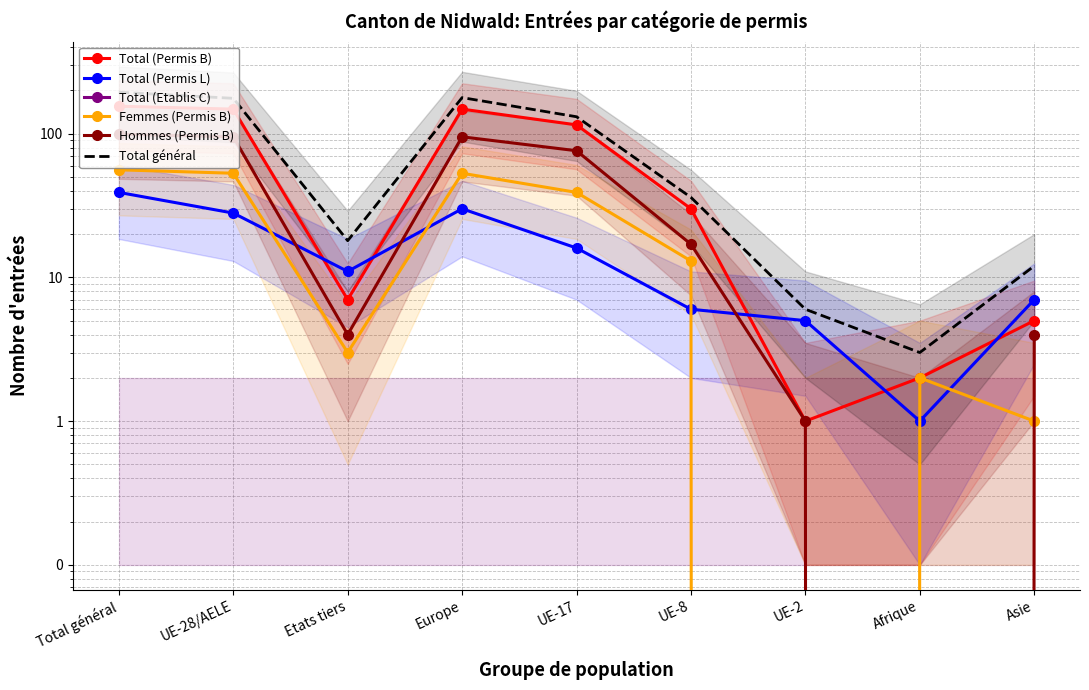

Reading right to left, transcribe all the data shown in this chart.

Total (Permis B): Asie=5	Afrique=2	UE-2=1	UE-8=30	UE-17=115	Europe=148	Etats tiers=7	UE-28/AELE=148	Total général=155
Total (Permis L): Asie=7	Afrique=1	UE-2=5	UE-8=6	UE-17=16	Europe=30	Etats tiers=11	UE-28/AELE=28	Total général=39
Total (Etablis C): Asie=0	Afrique=0	UE-2=0	UE-8=0	UE-17=0	Europe=0	Etats tiers=0	UE-28/AELE=0	Total général=0
Femmes (Permis B): Asie=1	Afrique=2	UE-2=0	UE-8=13	UE-17=39	Europe=53	Etats tiers=3	UE-28/AELE=53	Total général=56
Hommes (Permis B): Asie=4	Afrique=0	UE-2=1	UE-8=17	UE-17=76	Europe=95	Etats tiers=4	UE-28/AELE=95	Total général=99
Total général: Asie=12	Afrique=3	UE-2=6	UE-8=36	UE-17=131	Europe=178	Etats tiers=18	UE-28/AELE=176	Total général=194